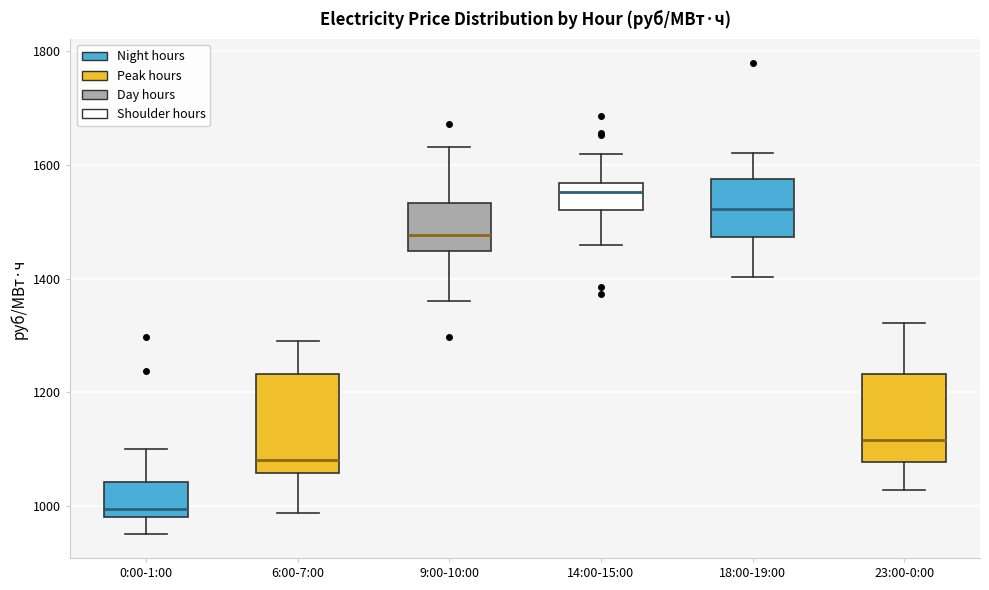

Where is the lower edge of the box for 9:00-10:00 on the y-axis? The values are not printed on the chart, so give them approximately, as read against the axis.

1440